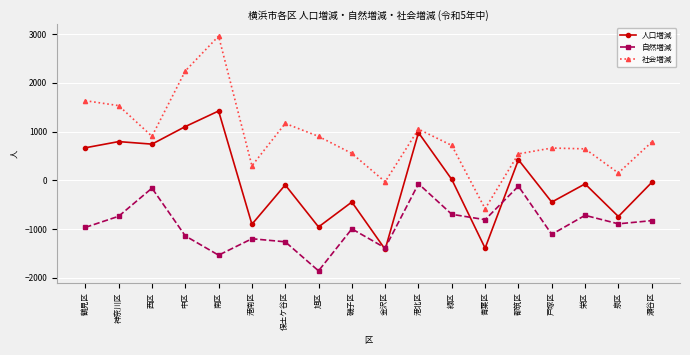

Is it true that 人口増減 equals -743 at 泉区?

True